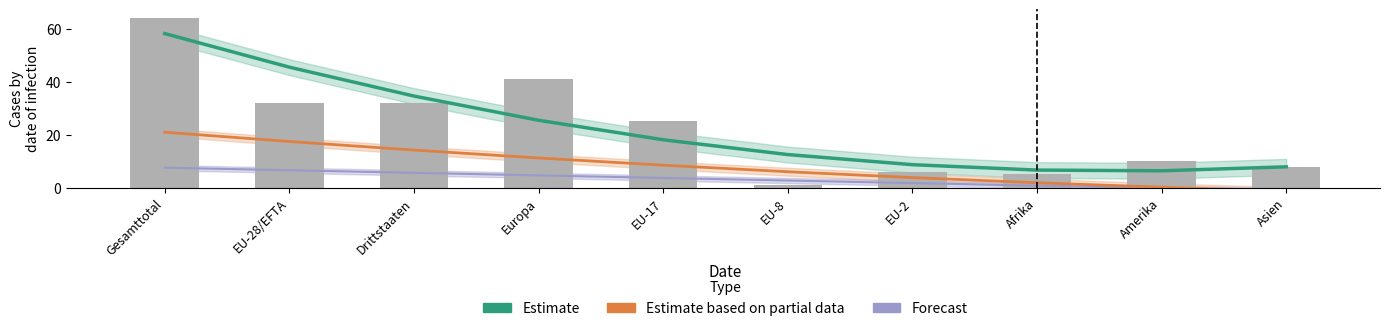

How many distinct data groups are displayed?

3